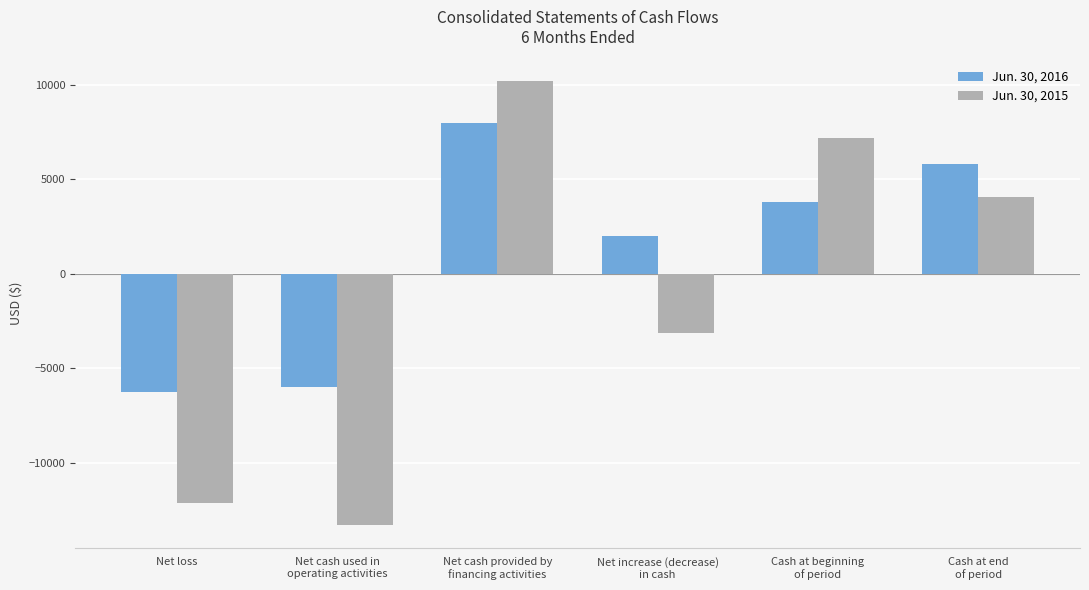

What is the difference between the Jun. 30, 2015 values at Net loss and Net cash provided by
financing activities?

22279